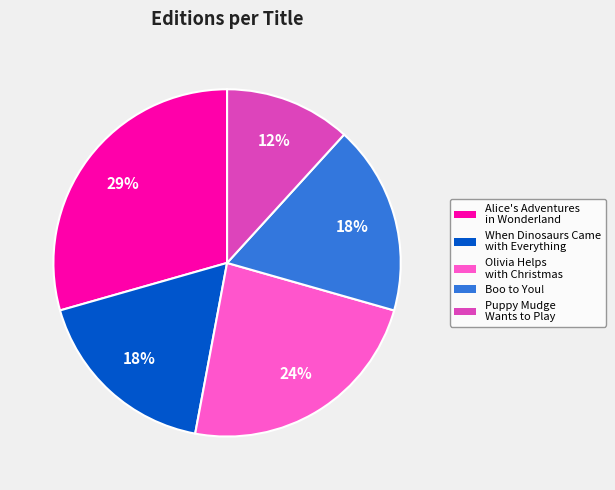

Is there any slice that represents more than half of the pie?

No